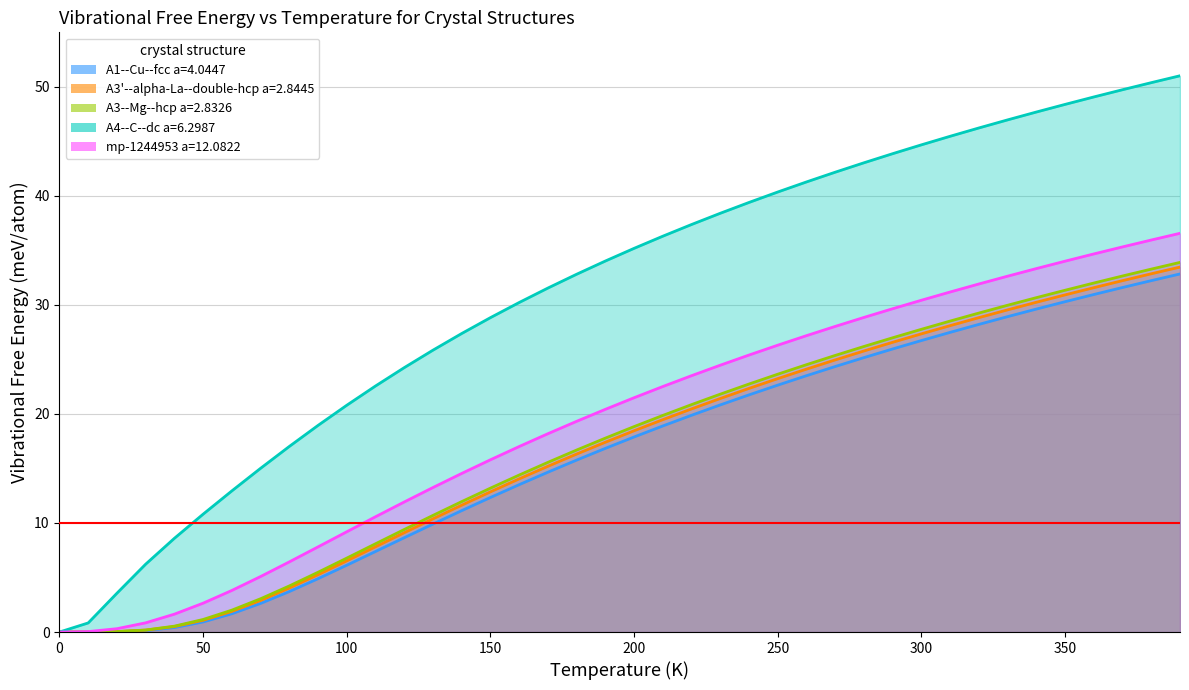

How many intersections are there between A3--Mg--hcp a=2.8326 and A1--Cu--fcc a=4.0447?

1